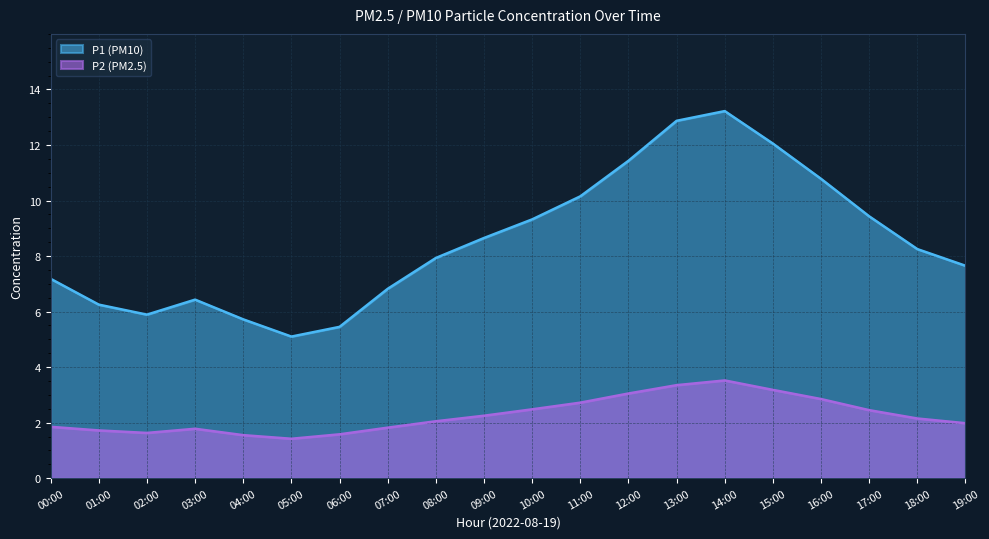

What is the total value across all series at 09:00?

10.9